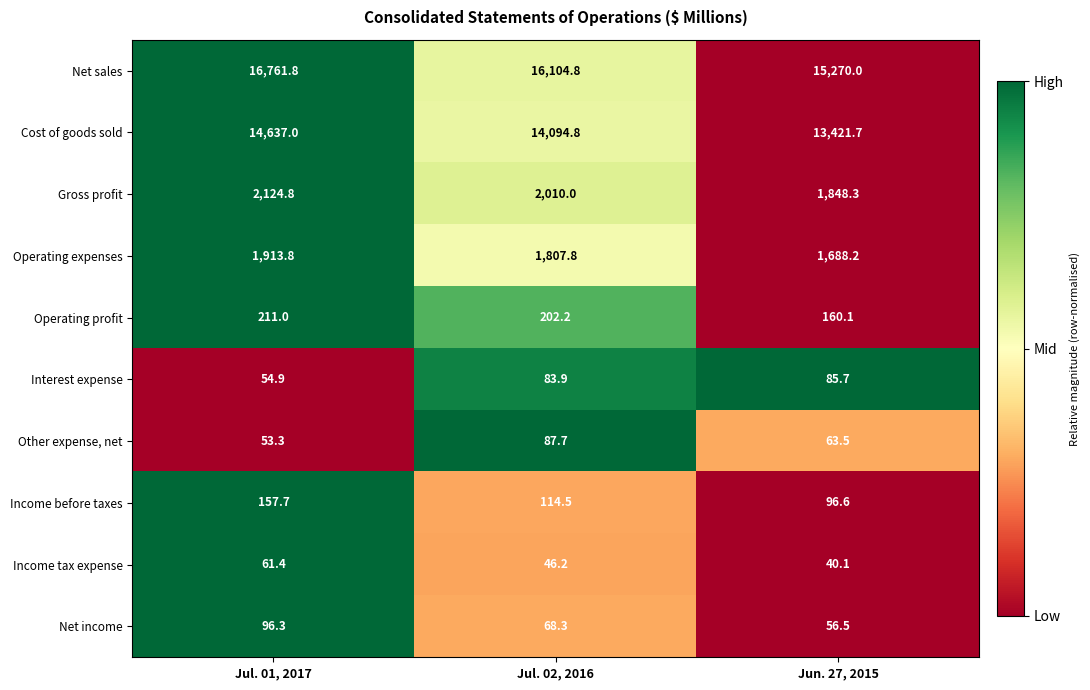

What is the difference between the maximum and minimum values in the Cost of goods sold series?

1215.3